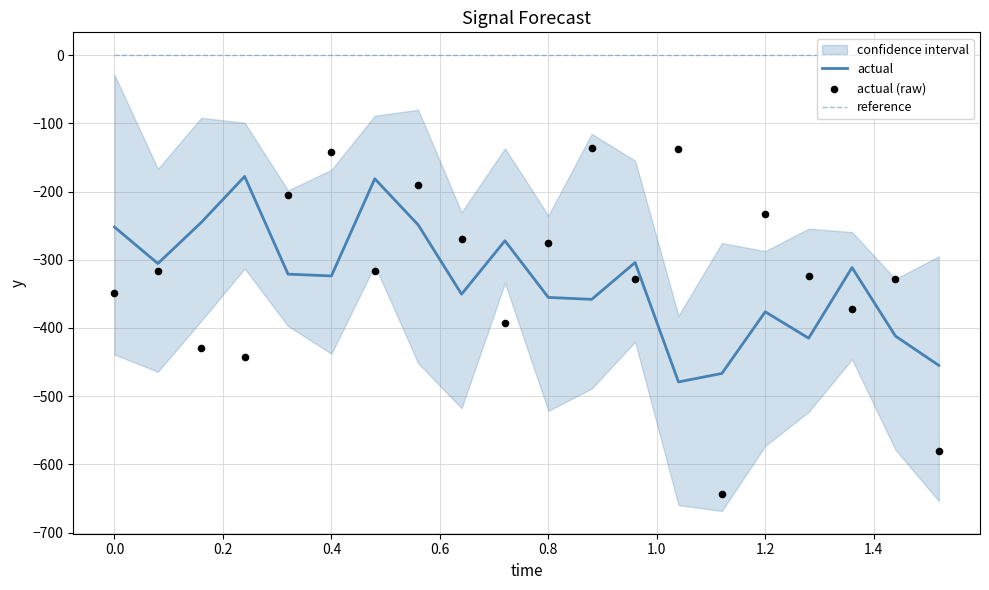

True or false: actual and reference intersect in this chart.

False